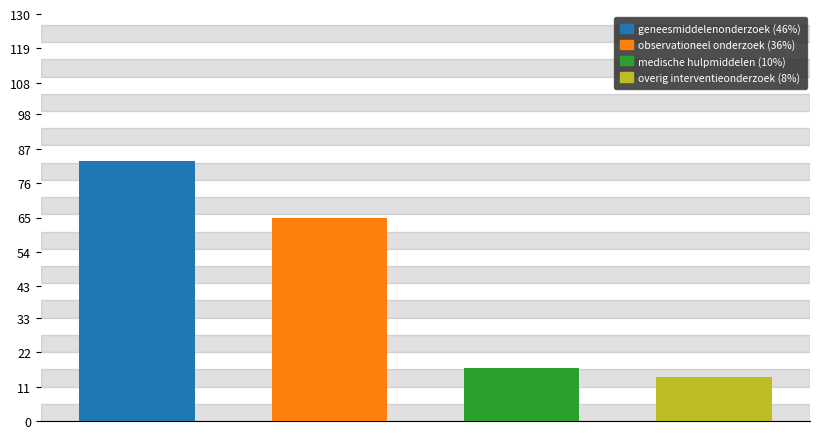

Reading right to left, transcribe all the data shown in this chart.

14	17	65	83